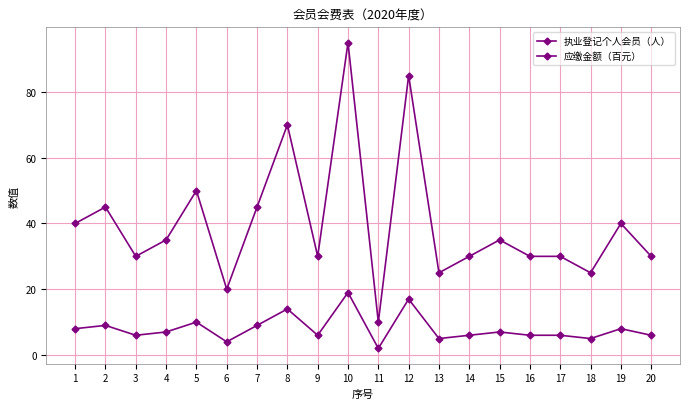

What is the greatest value displayed?

95